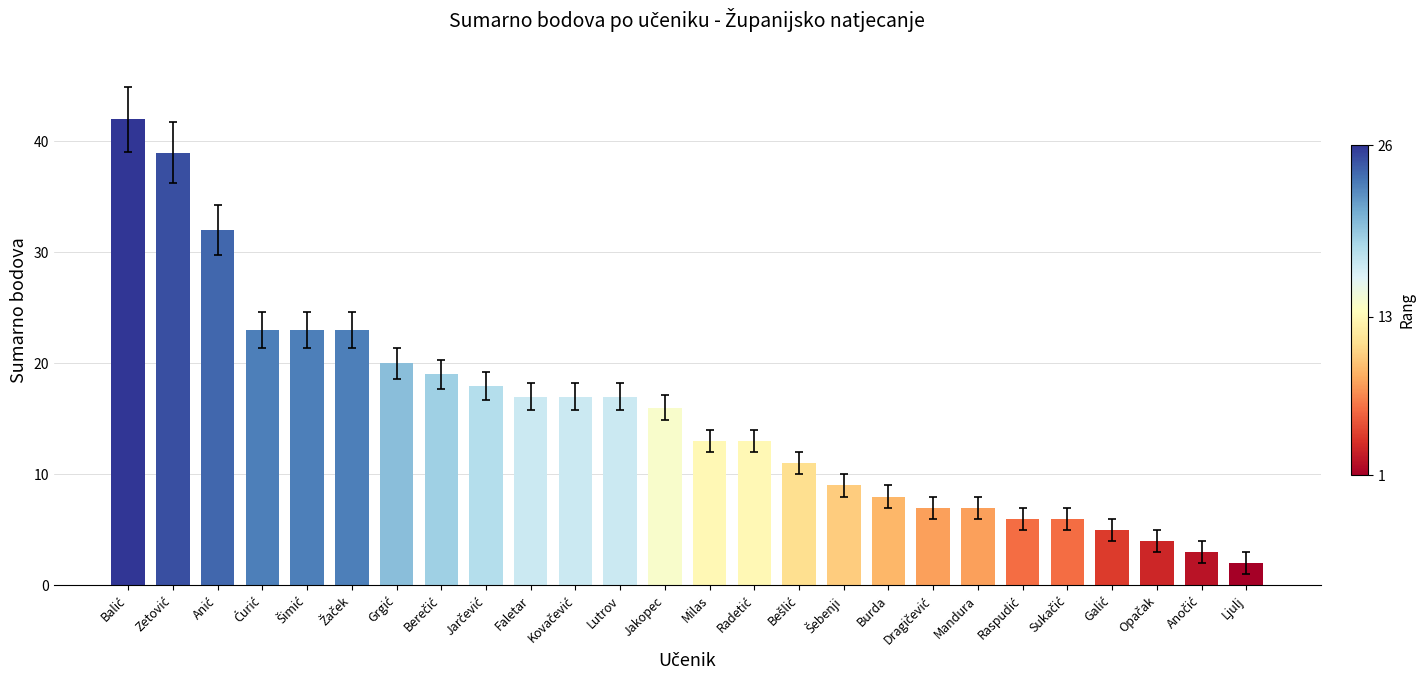

What is the value of the 15th bar from the left?

13